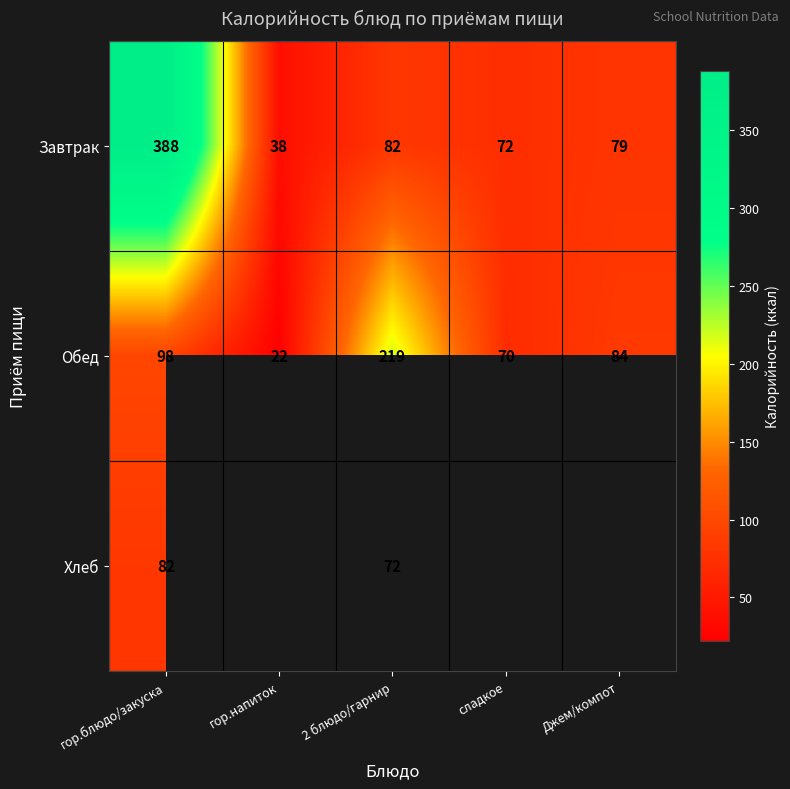

What is the spread (max minus min) of values at 2 блюдо/гарнир?

147